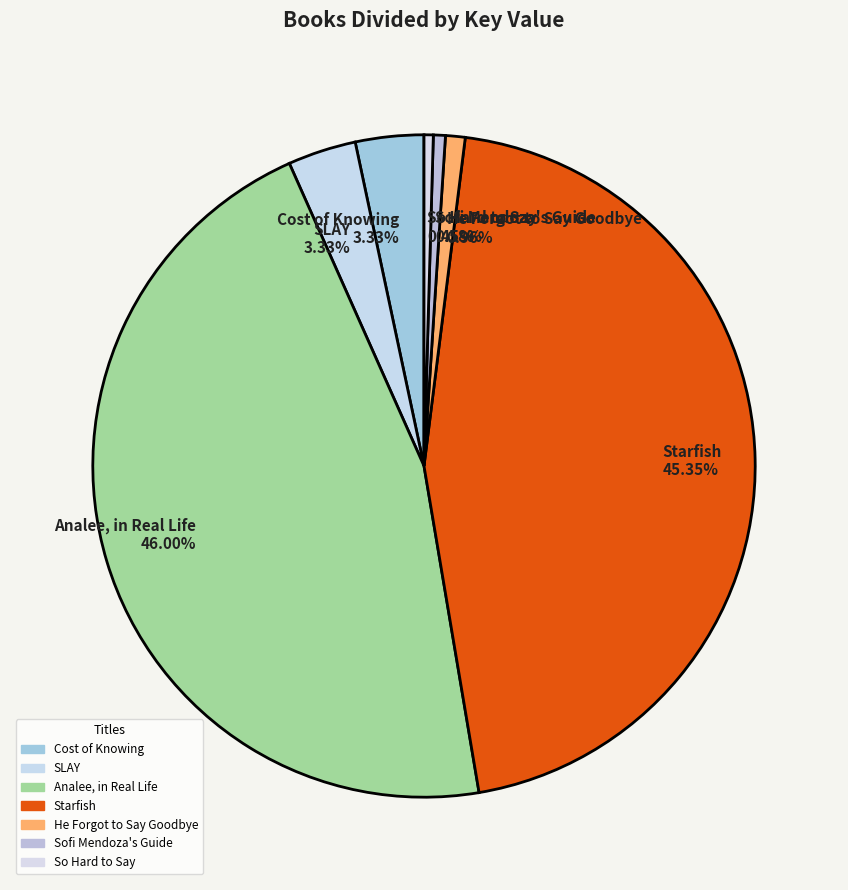

True or false: Sofi Mendoza's Guide accounts for 7% of the total.

False